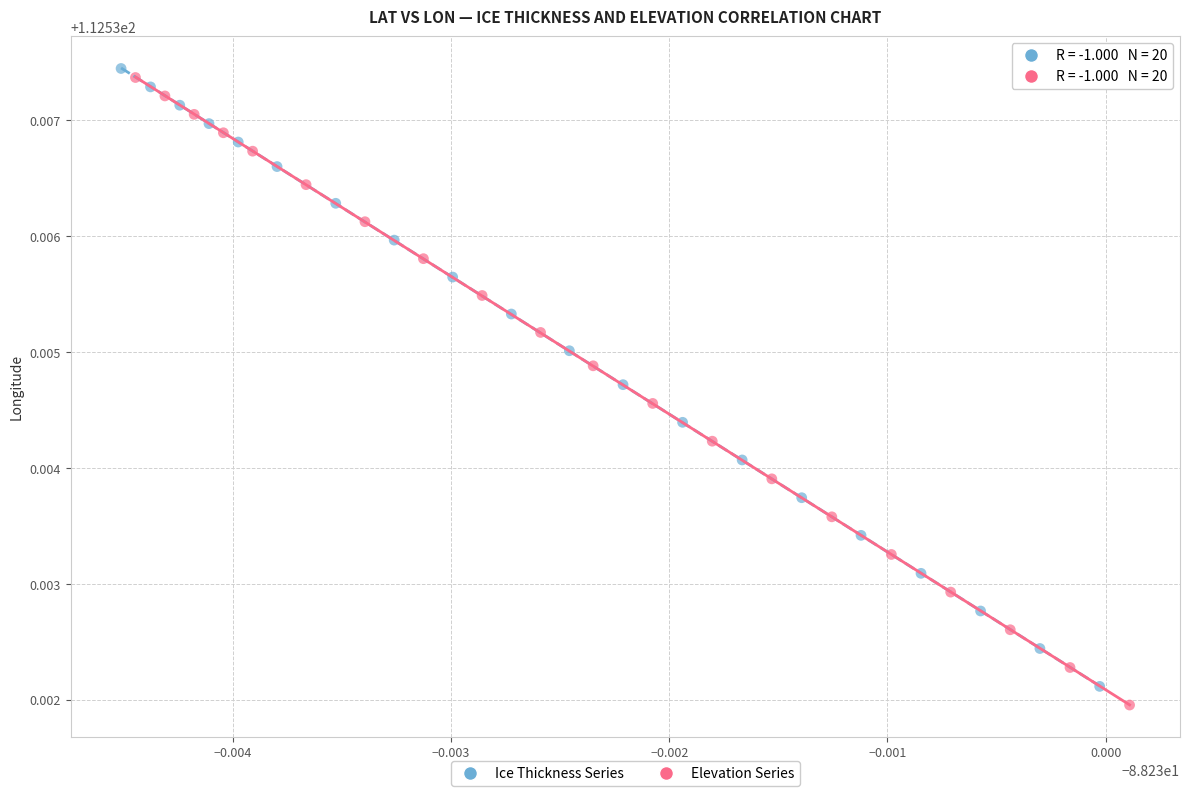

Which series has the widest spread of Y values?

Elevation Series